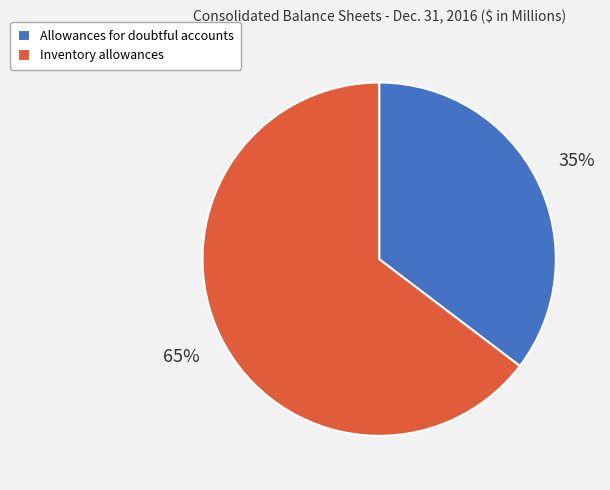

Do Allowances for doubtful accounts and Inventory allowances together represent more than half of the pie?

Yes